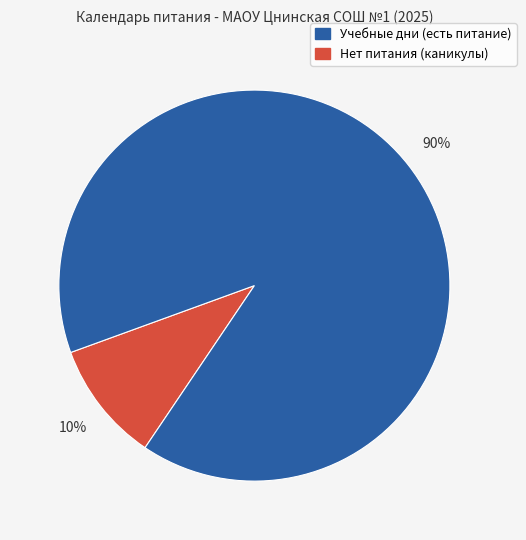

Does any single category account for the majority?

Yes